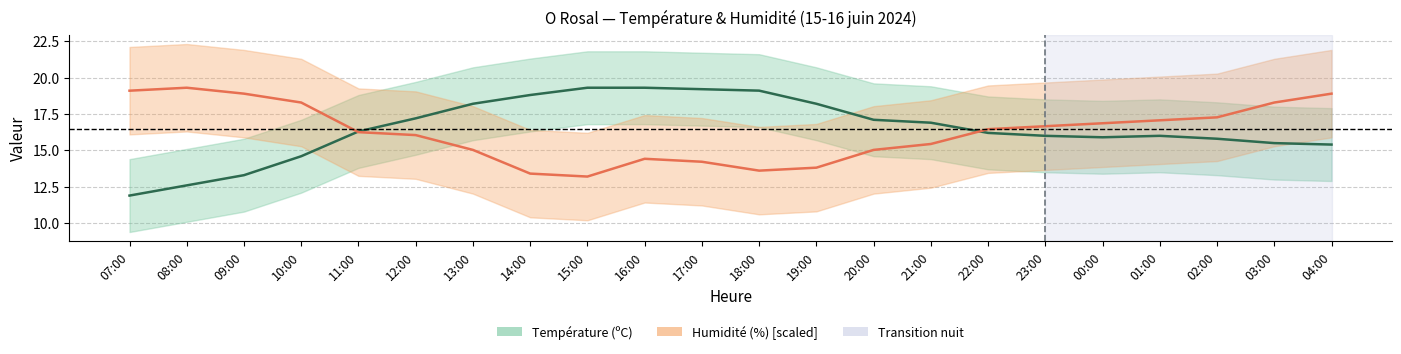

How many times do Humidité (%) and Température (ºC) cross each other?

2